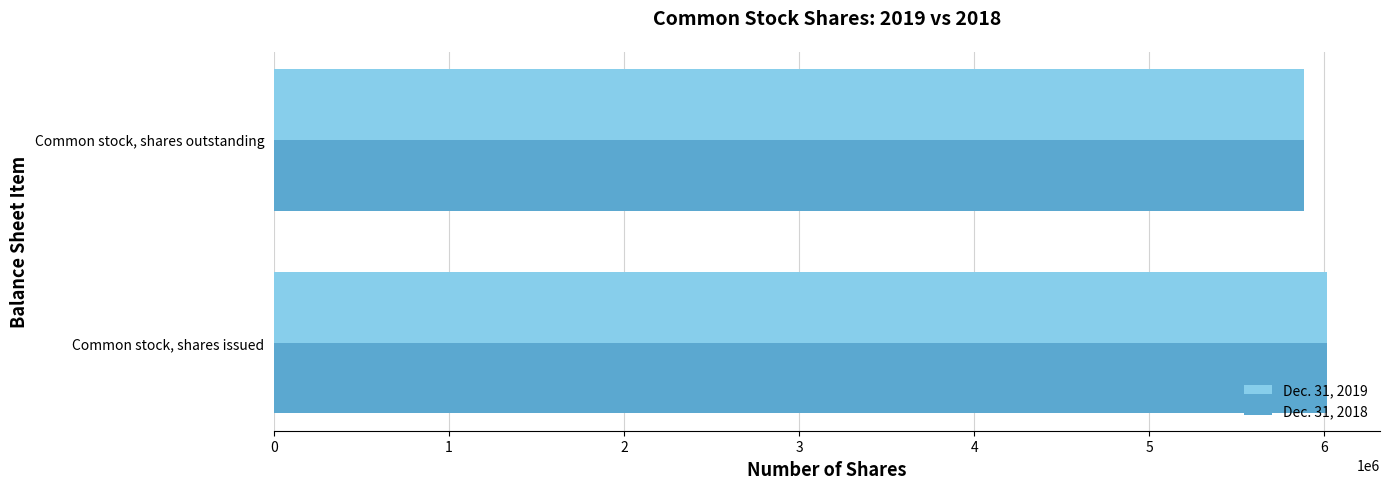

The value of Dec. 31, 2018 at Common stock, shares issued is 10282481. True or false?

False